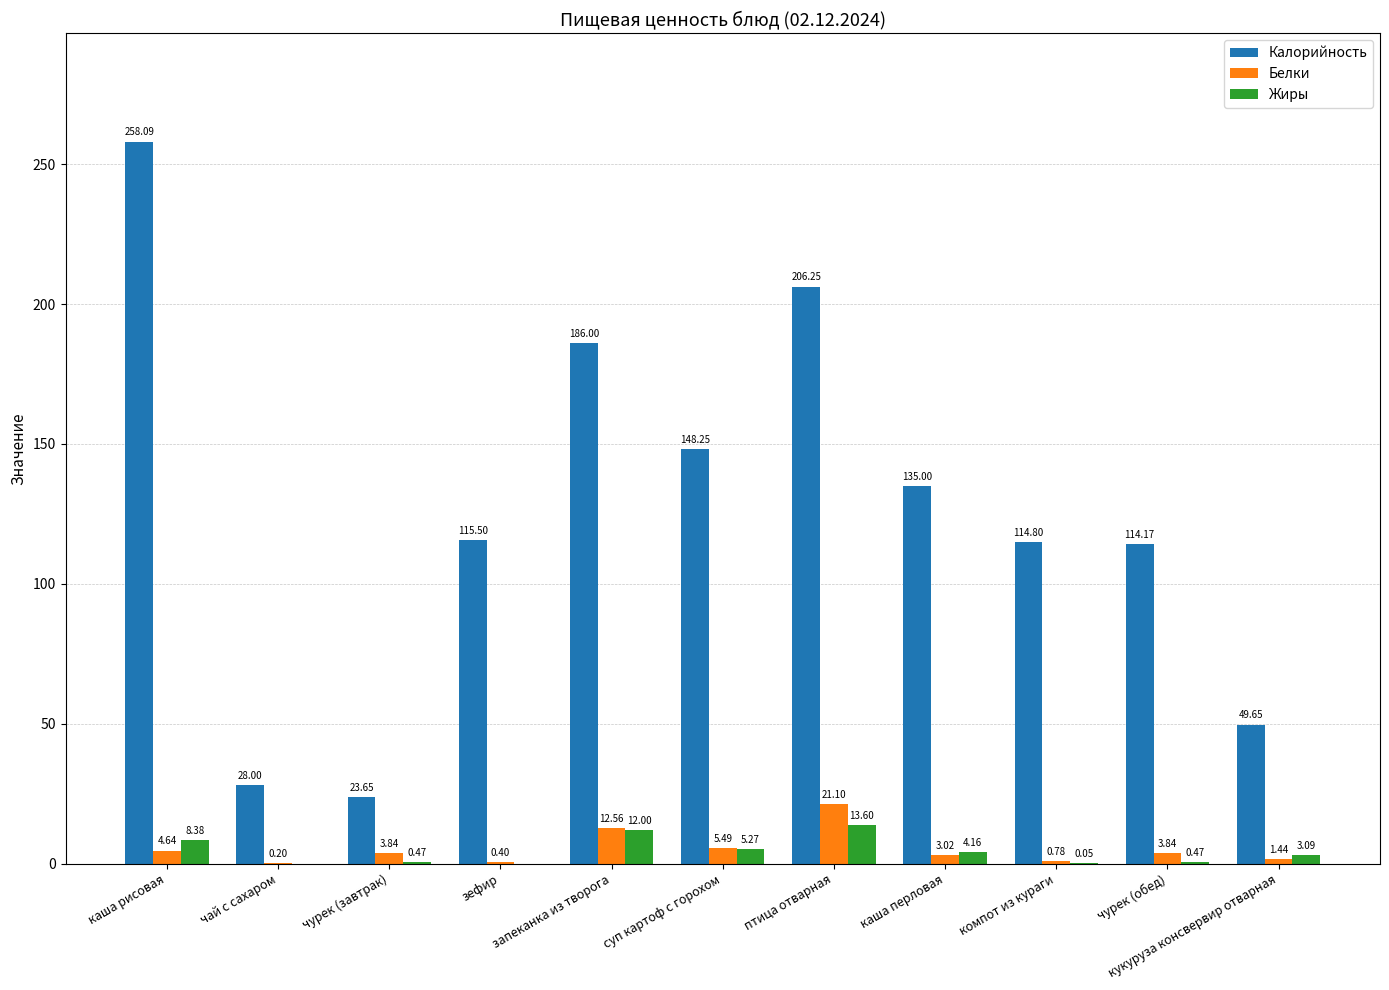

What is the sum of all Белки values?

57.3